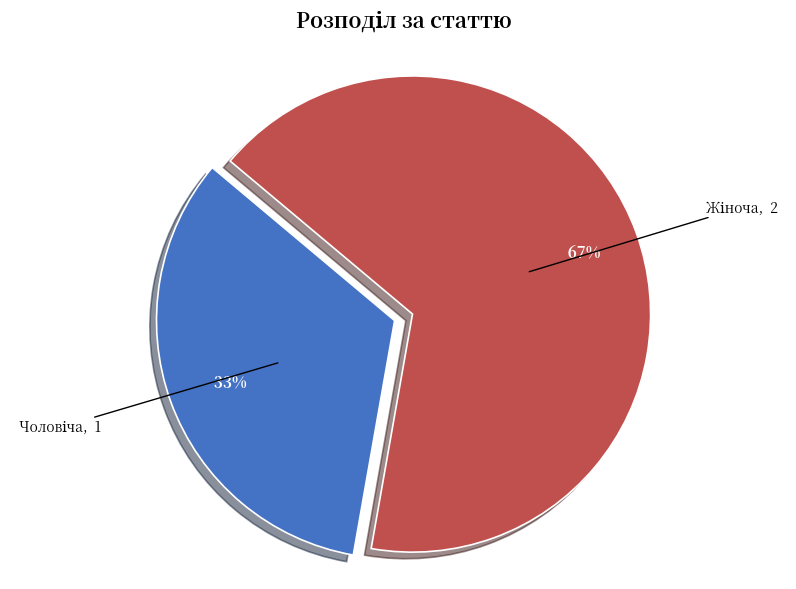

Is there a majority slice in this chart?

Yes